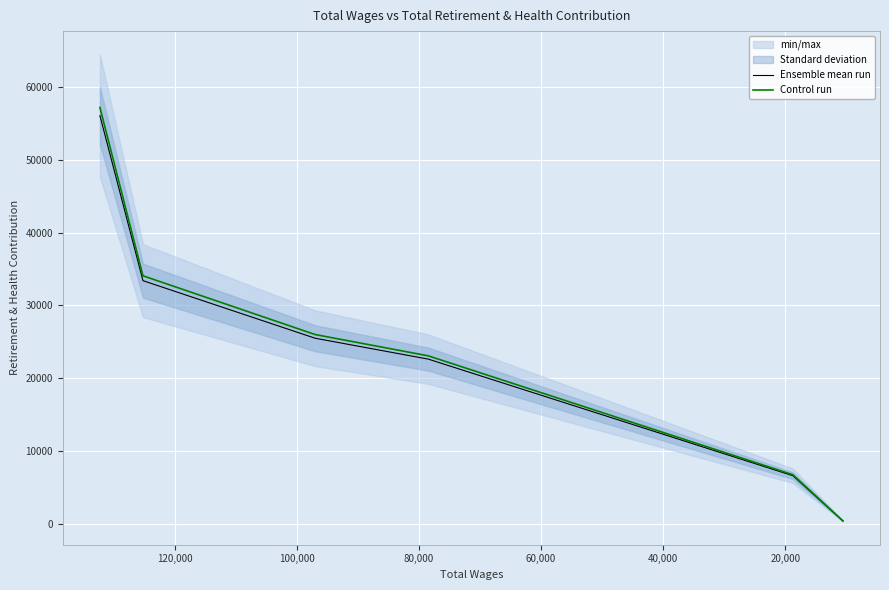

What is the difference between the maximum and minimum values in the Ensemble mean run series?

55689.0